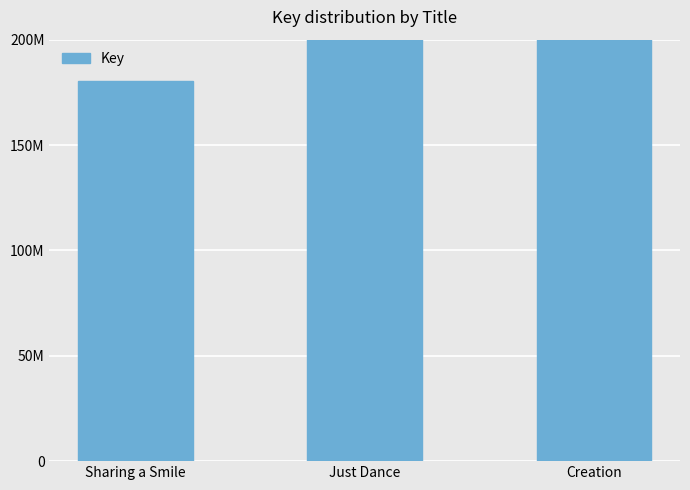

Rank the categories by value from lowest to highest.

Sharing a Smile, Creation, Just Dance